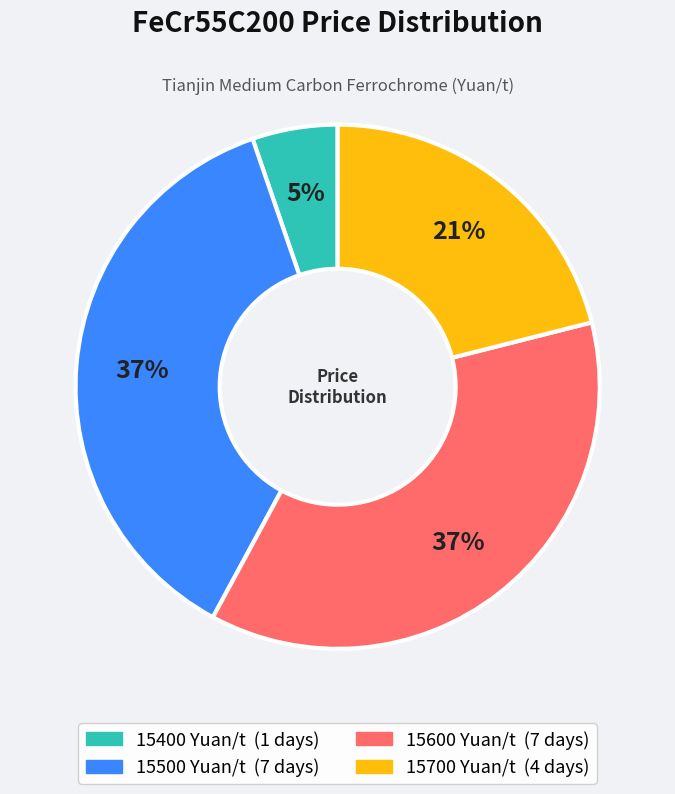

Which has a higher value, 15600 or 15400?

15600